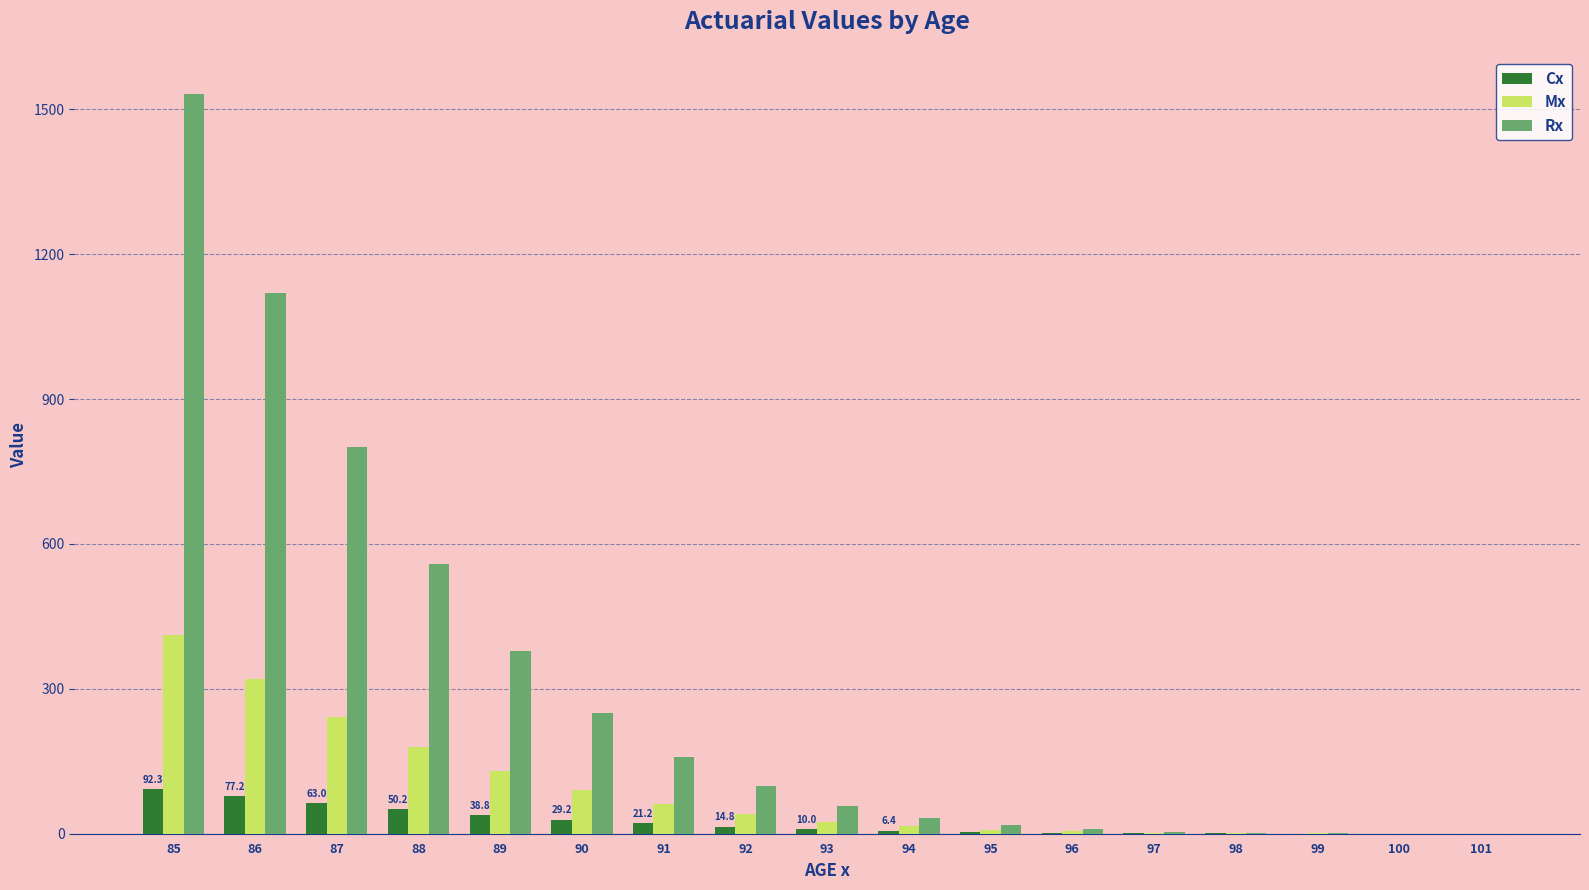

Which category has the highest value in the Rx series?

85